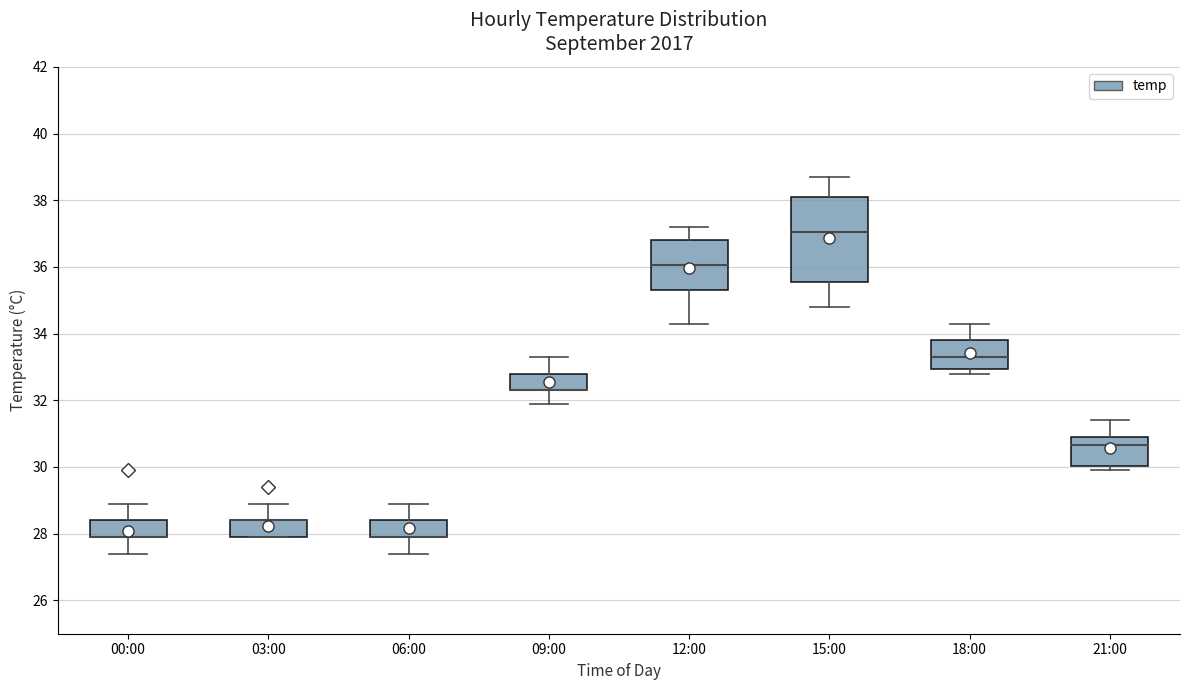

Comparing the boxes themselves (not the whiskers), which one is the tallest?

15:00